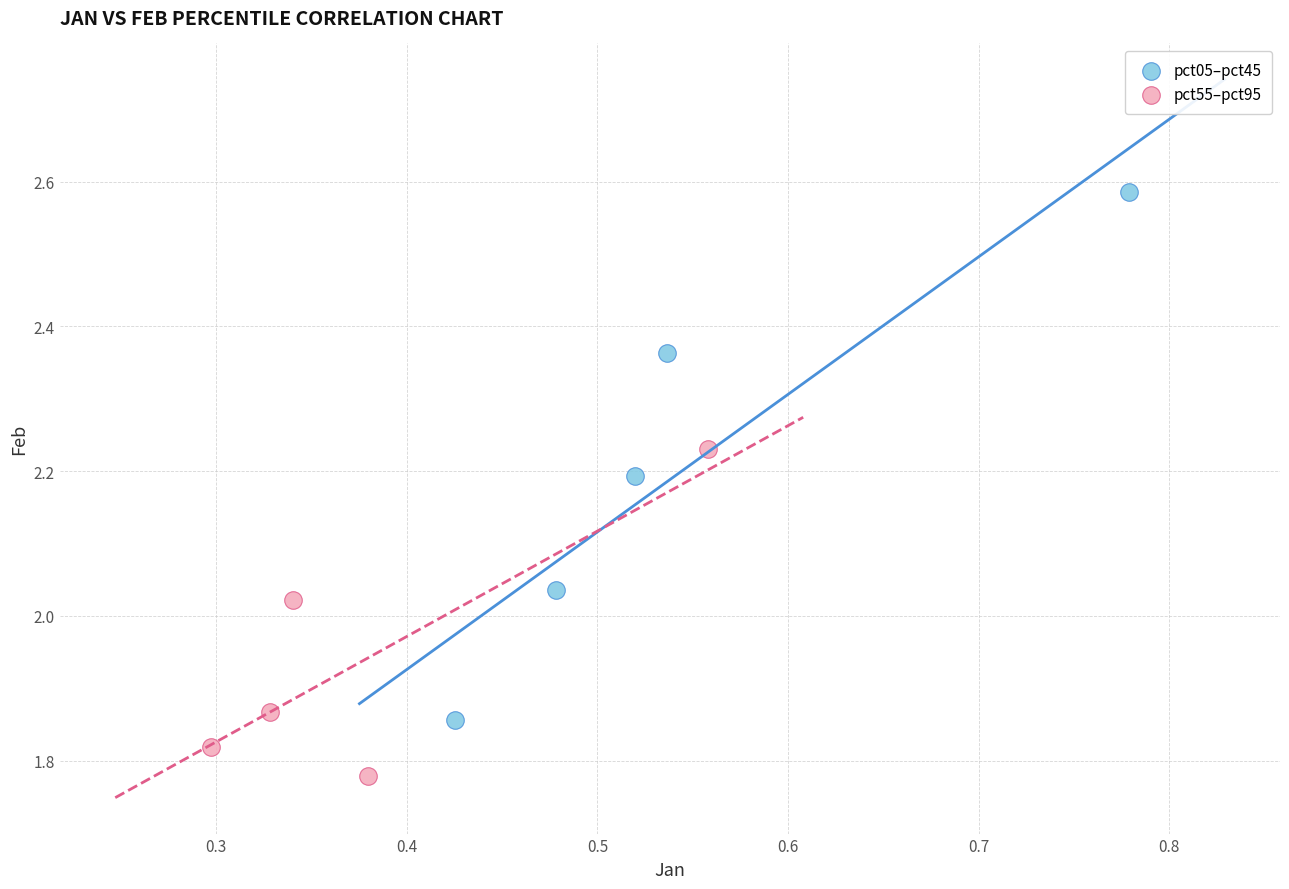

Which series reaches the maximum Y coordinate?

pct05–pct45